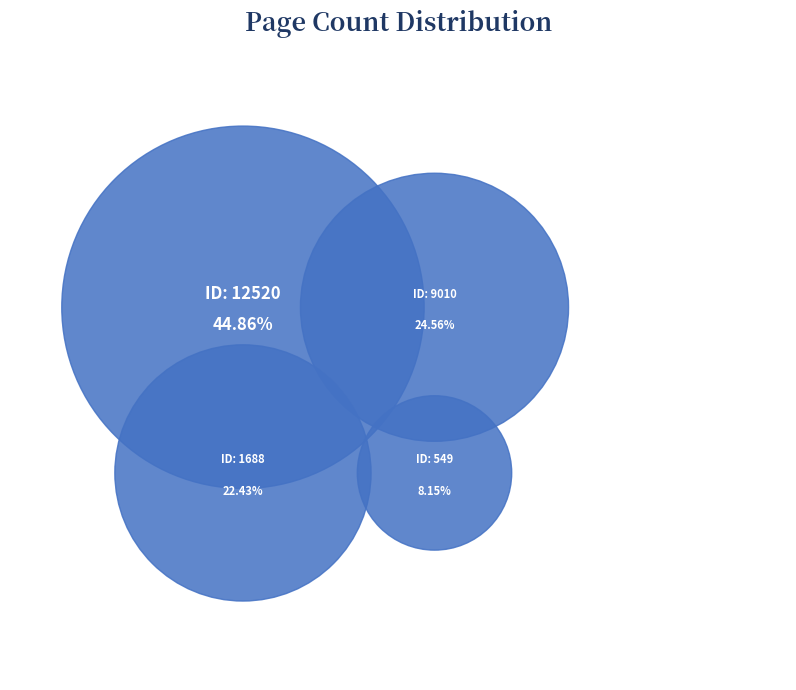

To the nearest percent, what is the difference between the 1688 and 12520 slice percentages?

22%